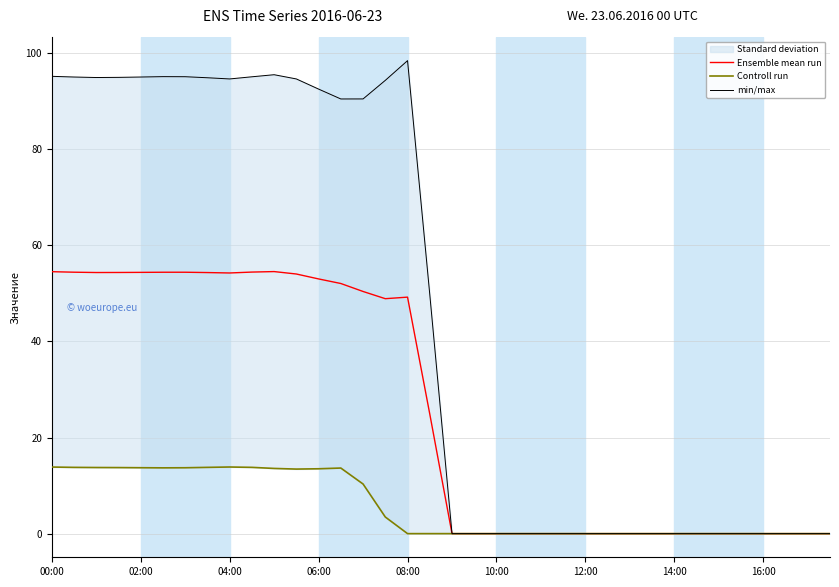

Which series has the largest range (max minus min)?

min/max